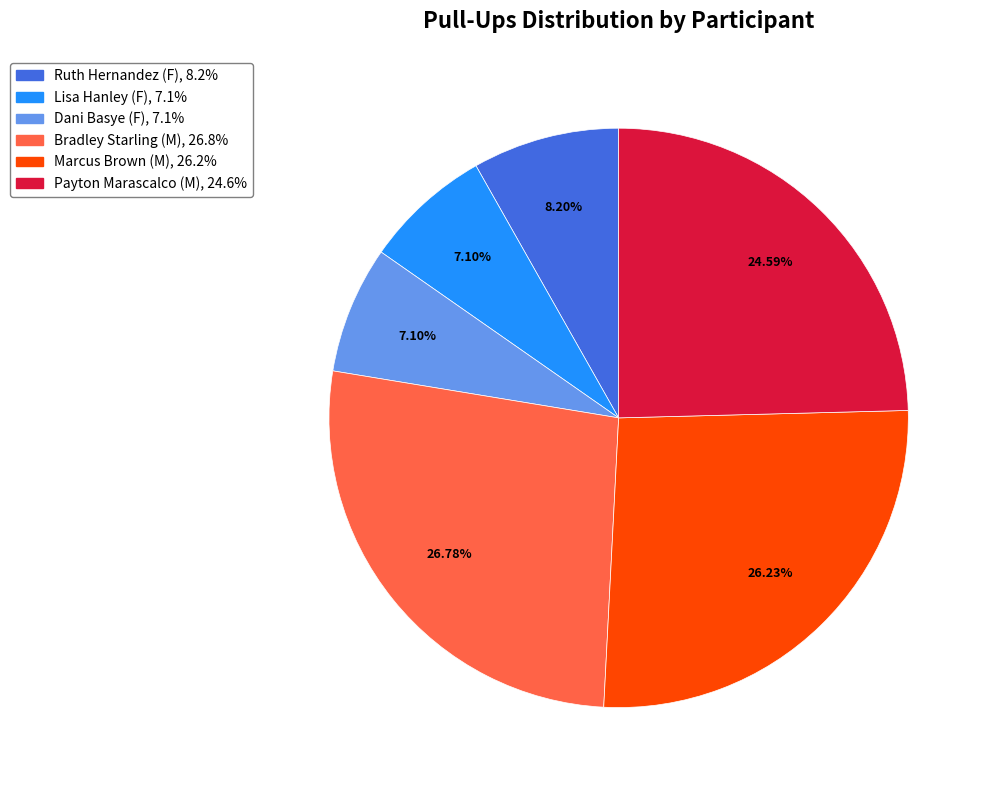

How many segments does this pie chart have?

6